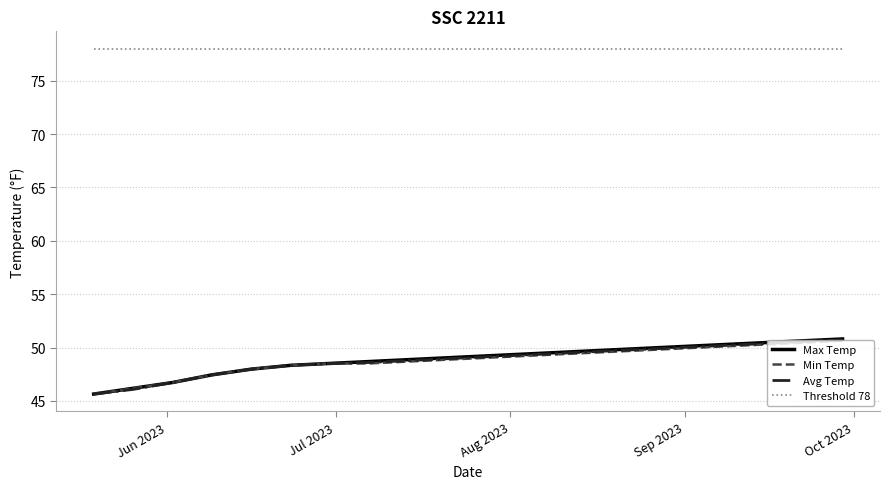

Which series has the largest total across all categories?

Threshold 78